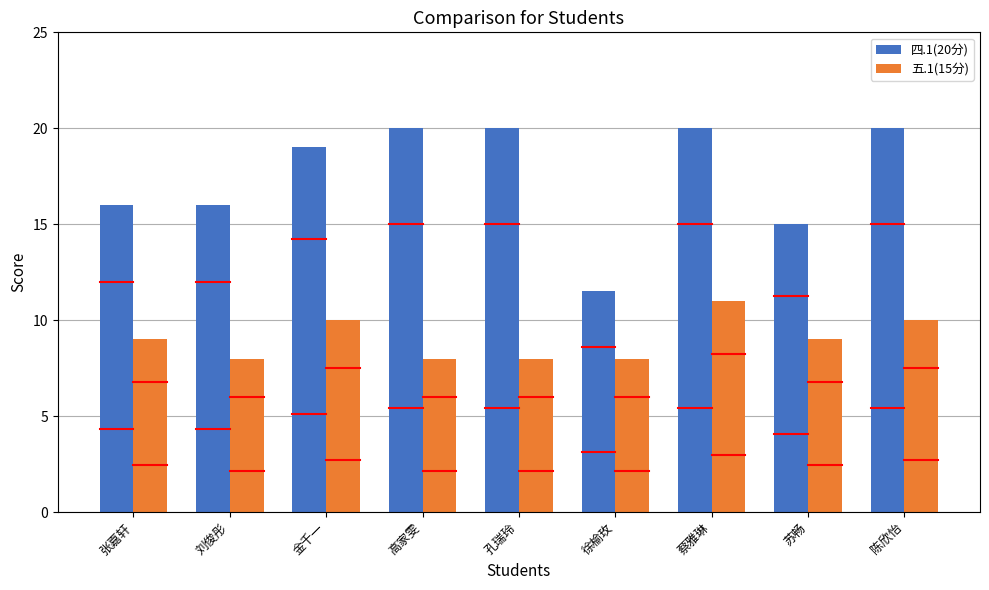

Reading right to left, list all the values displayed in this chart.

四.1(20分): 20.0	15.0	20.0	11.5	20.0	20.0	19.0	16.0	16.0
五.1(15分): 10.0	9.0	11.0	8.0	8.0	8.0	10.0	8.0	9.0